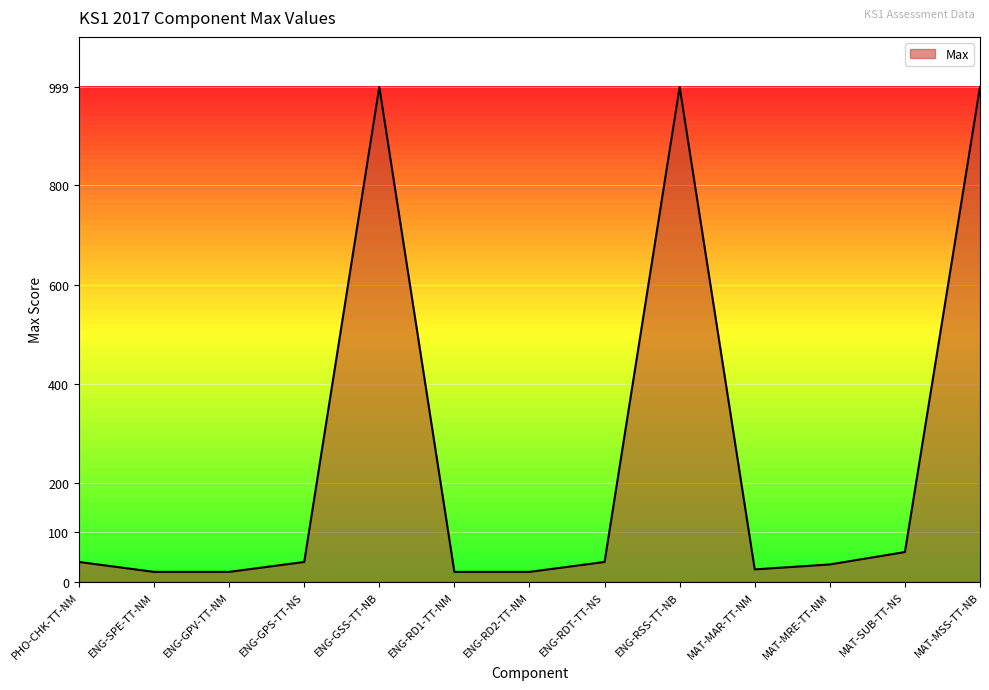

Does the chart display data point markers on the line(s)?

No